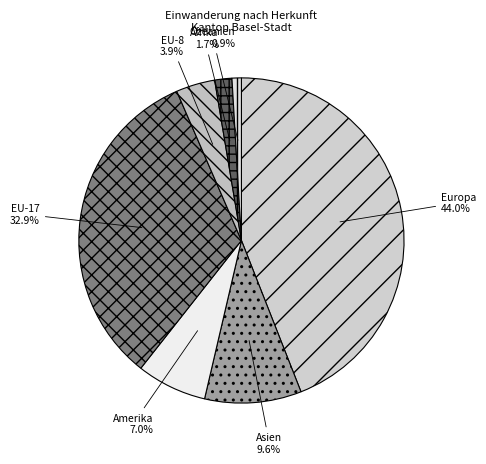

The Asien slice represents 10% of the pie. True or false?

True